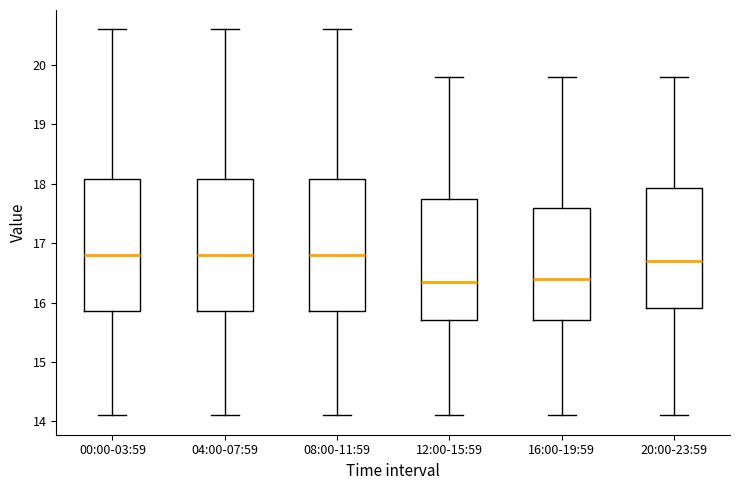

Reading left to right, transcribe this box plot: for each box, give where its median line is, the range the box spans, and where its two whiskers end, as read against the y-axis. The values are not printed on the chart, so give them approximately, as read against the axis.

00:00-03:59: median 16.8, box 15.9 to 18.1, whiskers 14.1 to 20.6
04:00-07:59: median 16.8, box 15.9 to 18.1, whiskers 14.1 to 20.6
08:00-11:59: median 16.8, box 15.9 to 18.1, whiskers 14.1 to 20.6
12:00-15:59: median 16.4, box 15.7 to 17.8, whiskers 14.1 to 19.8
16:00-19:59: median 16.4, box 15.7 to 17.6, whiskers 14.1 to 19.8
20:00-23:59: median 16.7, box 15.9 to 17.9, whiskers 14.1 to 19.8